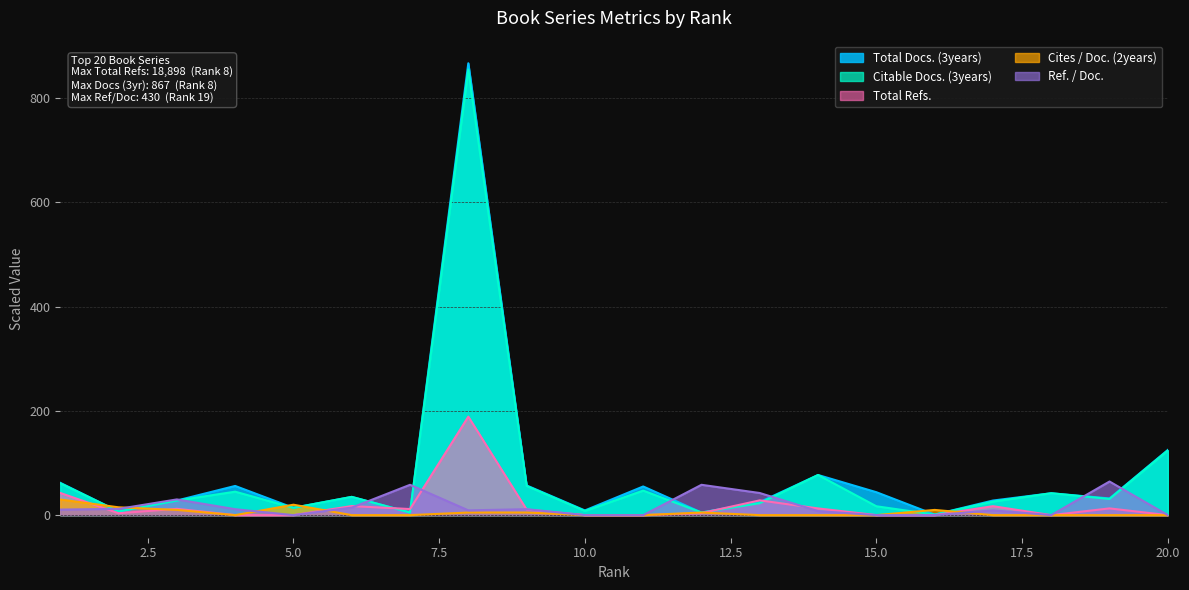

Reading left to right, transcribe all the data shown in this chart.

Total Docs. (3years): 62.0	7.0	28.0	56.0	14.0	35.0	5.0	867.0	57.0	9.0	55.0	5.0	25.0	77.0	44.0	1.0	28.0	42.0	32.0	125.0
Citable Docs. (3years): 61.0	7.0	28.0	45.0	14.0	35.0	5.0	855.0	56.0	8.0	47.0	5.0	23.0	77.0	17.0	1.0	26.0	42.0	31.0	124.0
Total Refs.: 42.5	3.6	12.1	0.0	0.0	17.4	11.7	189.0	10.7	0.0	0.0	3.9	28.3	12.9	0.1	0.0	17.2	0.0	12.9	0.0
Cites / Doc. (2years): 30.0	15.0	10.0	0.0	20.0	0.0	0.0	5.0	5.0	0.0	0.0	5.0	0.0	0.0	0.0	10.0	0.0	0.0	0.0	0.0
Ref. / Doc.: 10.7	12.0	30.1	11.4	0.0	14.4	58.2	9.2	11.4	0.0	0.0	58.2	42.4	7.6	0.0	0.0	9.2	0.0	64.5	0.0